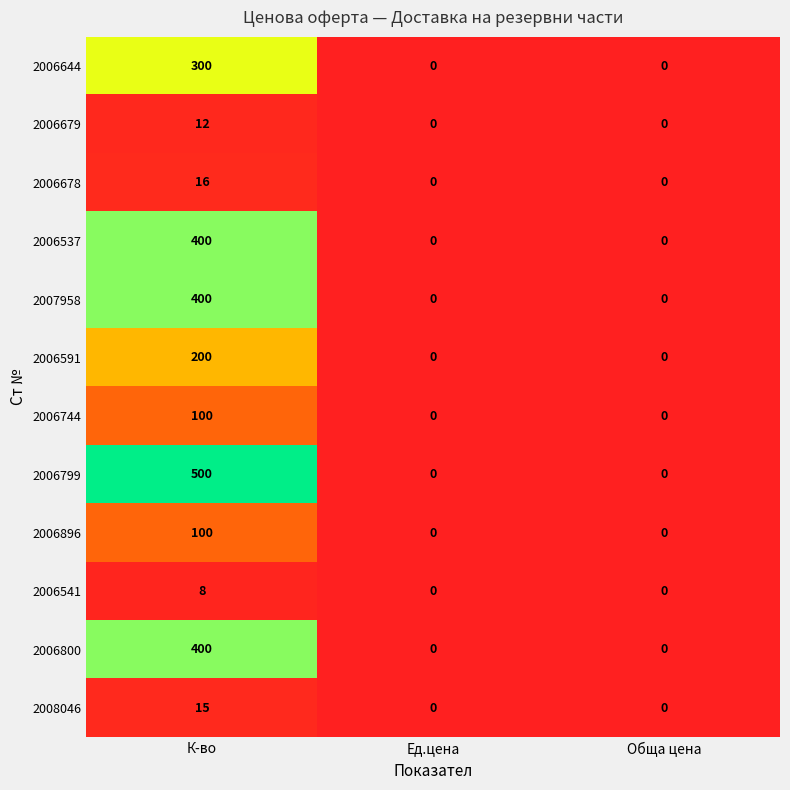

Which series has the largest total across all categories?

2006799